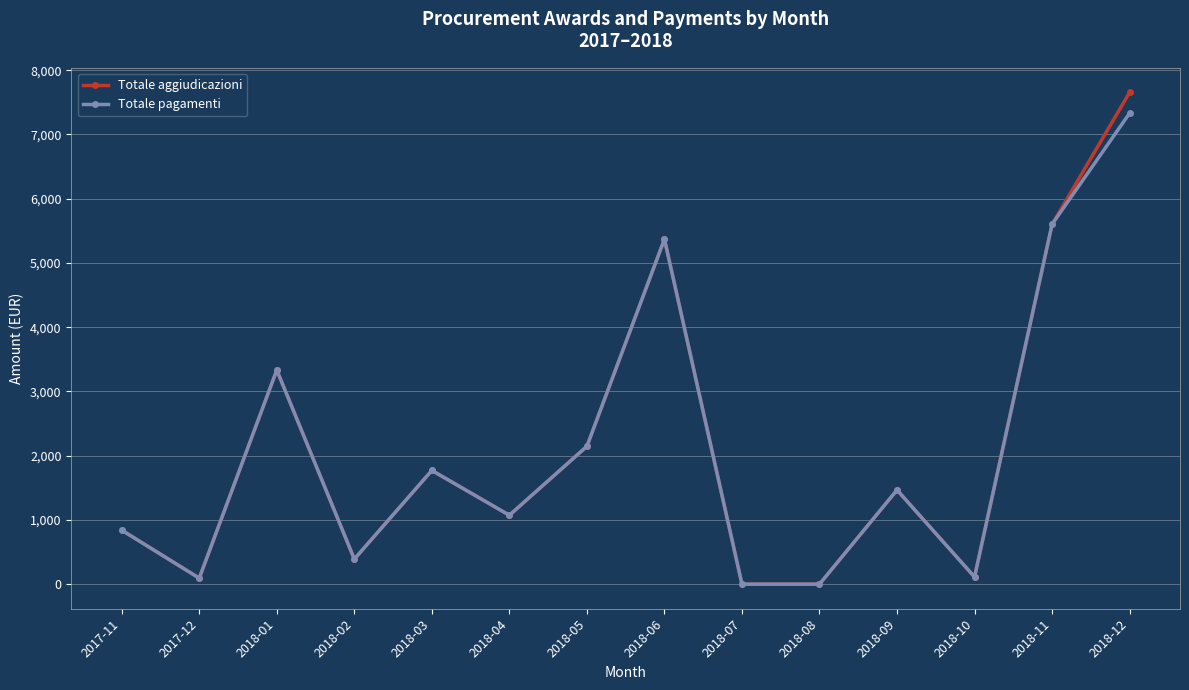

Which series has the widest spread of values?

Totale aggiudicazioni